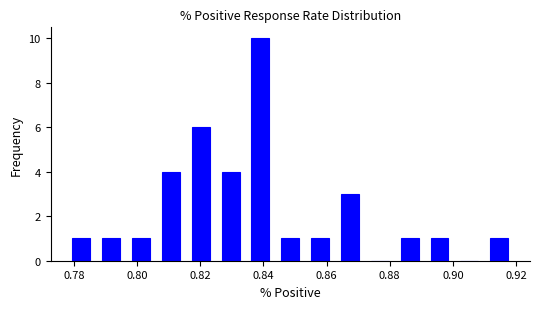

Reading left to right, transcribe this chart: for each bar, give the range it covers on the x-axis and its height. Neither the bar edges nor the heights are printed on the chart, so give them approximately, as read against the axes.

0.778 to 0.788: 1
0.788 to 0.796: 1
0.796 to 0.806: 1
0.806 to 0.816: 4
0.816 to 0.824: 6
0.824 to 0.834: 4
0.834 to 0.844: 10
0.844 to 0.854: 1
0.854 to 0.862: 1
0.862 to 0.872: 3
0.872 to 0.882: 0
0.882 to 0.892: 1
0.892 to 0.900: 1
0.900 to 0.910: 0
0.910 to 0.920: 1